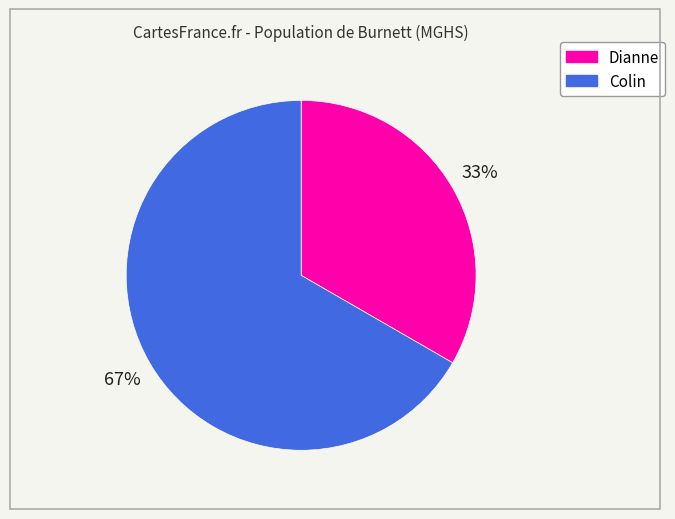

The Colin slice represents 67% of the pie. True or false?

True